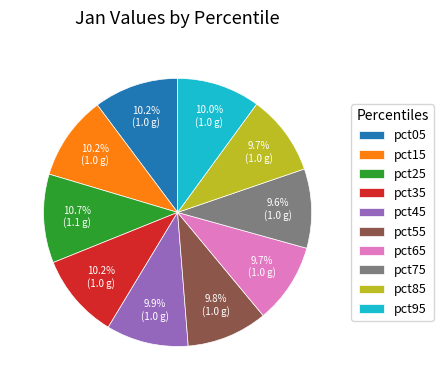

How much of the chart is everything except pct65?

90.3%